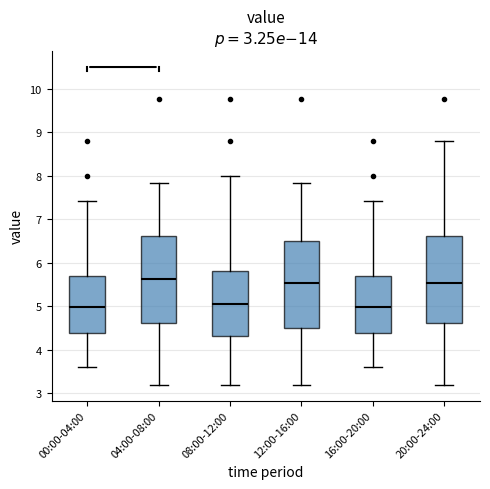

Reading left to right, read every box against the y-axis: the position of its median line, the range the box covers, and the ends of its whiskers. The values are not printed on the chart, so give them approximately, as read against the axis.

00:00-04:00: median 5.0, box 4.4 to 5.7, whiskers 3.6 to 7.4
04:00-08:00: median 5.6, box 4.6 to 6.6, whiskers 3.2 to 7.8
08:00-12:00: median 5.1, box 4.3 to 5.8, whiskers 3.2 to 8.0
12:00-16:00: median 5.5, box 4.5 to 6.5, whiskers 3.2 to 7.8
16:00-20:00: median 5.0, box 4.4 to 5.7, whiskers 3.6 to 7.4
20:00-24:00: median 5.5, box 4.6 to 6.6, whiskers 3.2 to 8.8